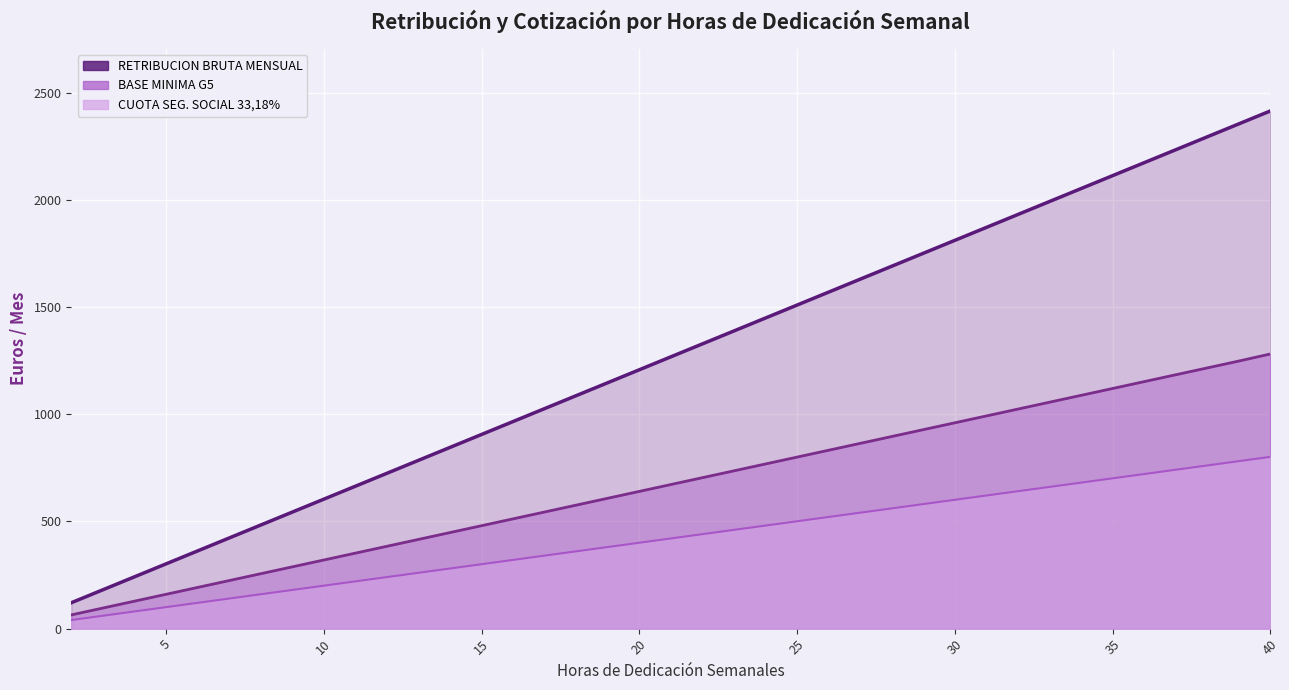

What is the total value across all series at 27?

3036.7